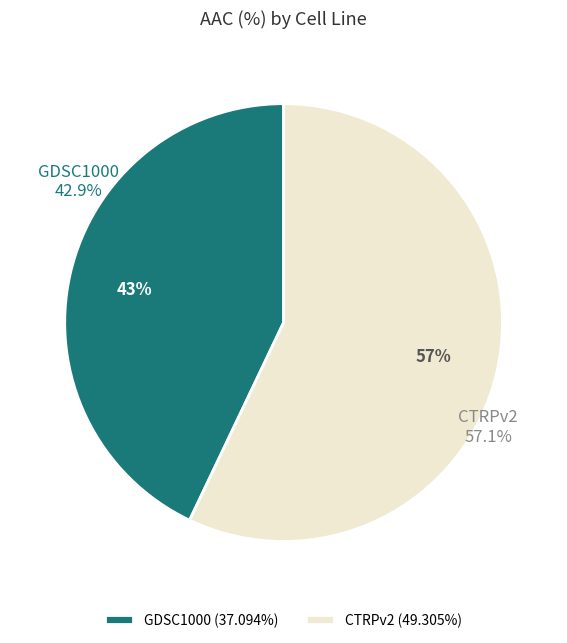

What is the majority slice?

CTRPv2